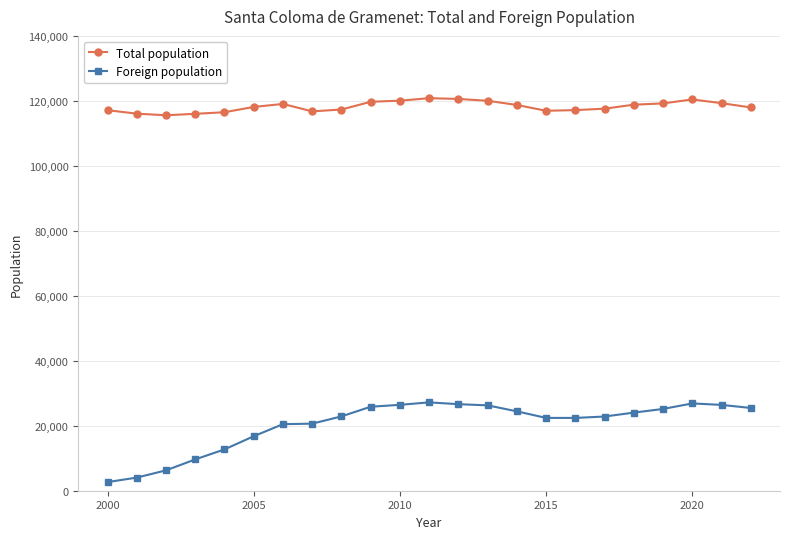

What is the value of the Foreign population point at the 12th from the left?

27196